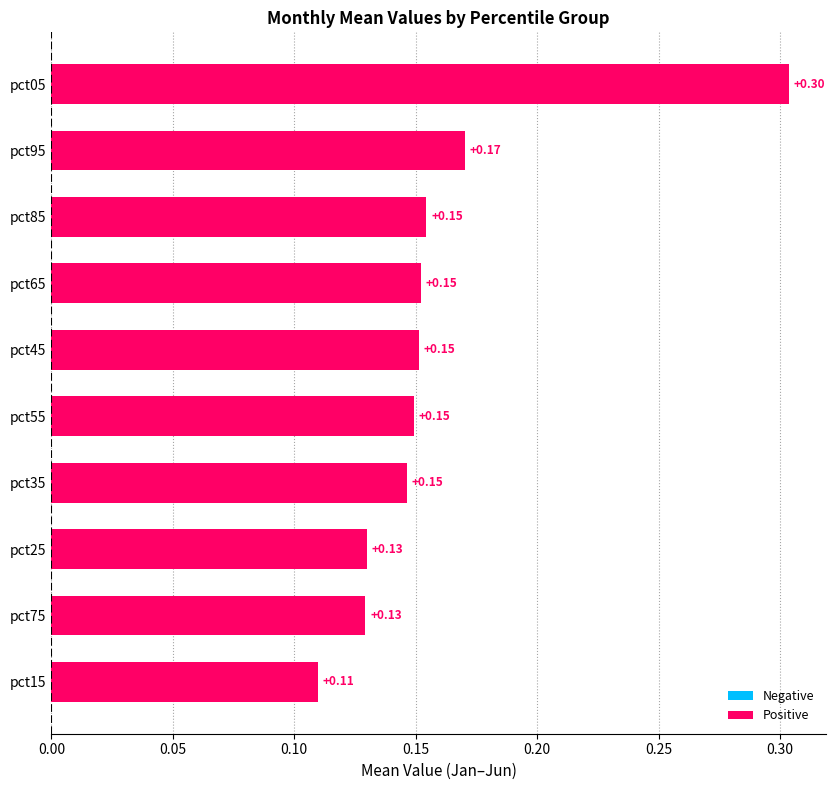

What is the sum of the values at pct35 and pct15?

0.3